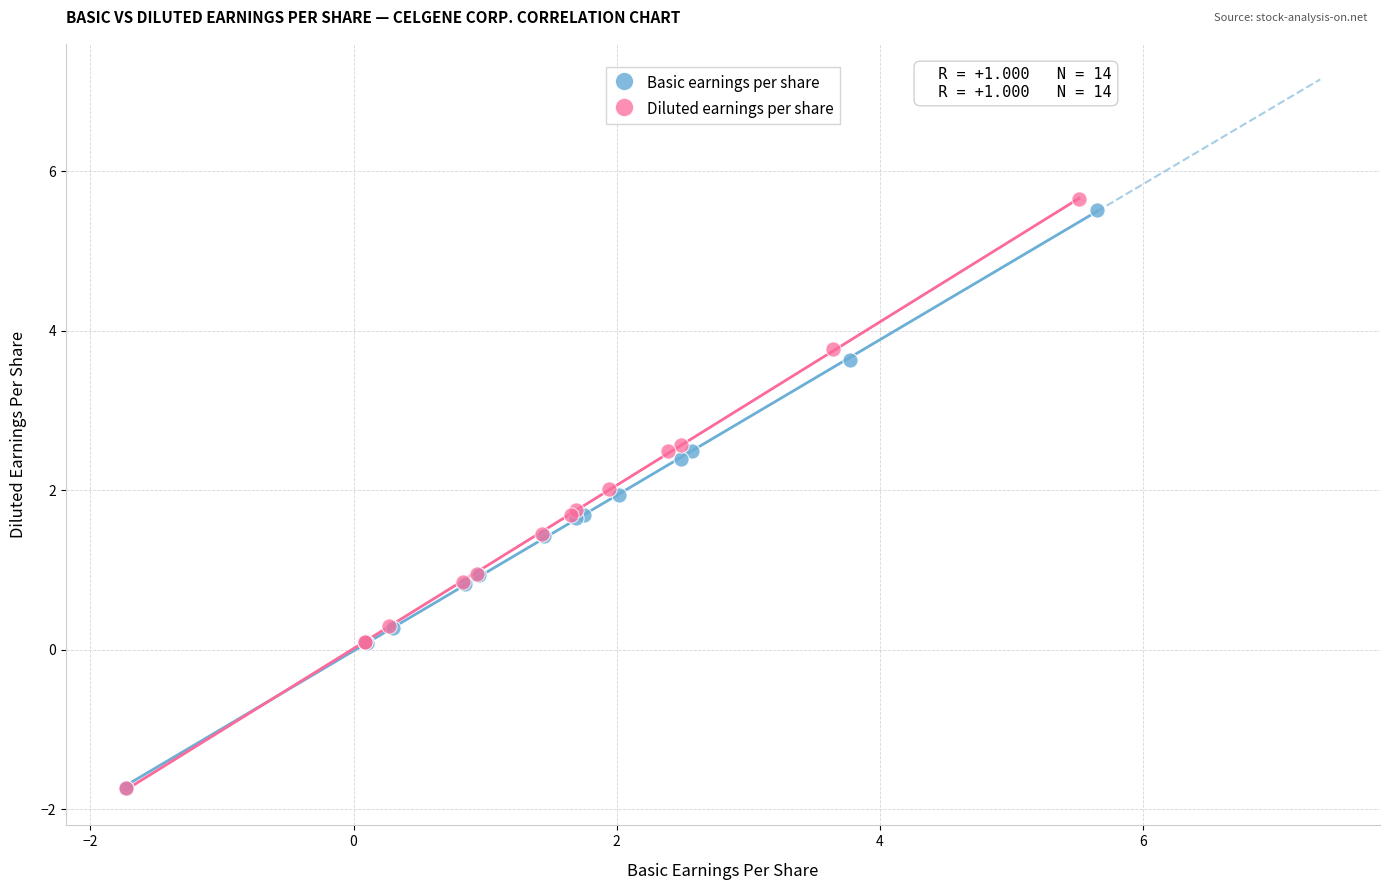

Which series has the largest Y range (max minus min)?

Diluted earnings per share